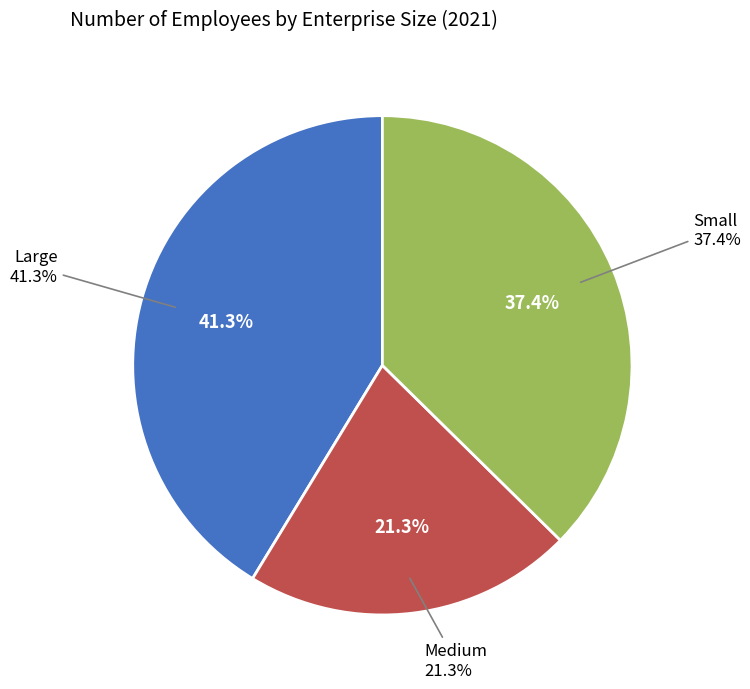

Approximately how many times larger is the value at Medium compared to Large?

0.5